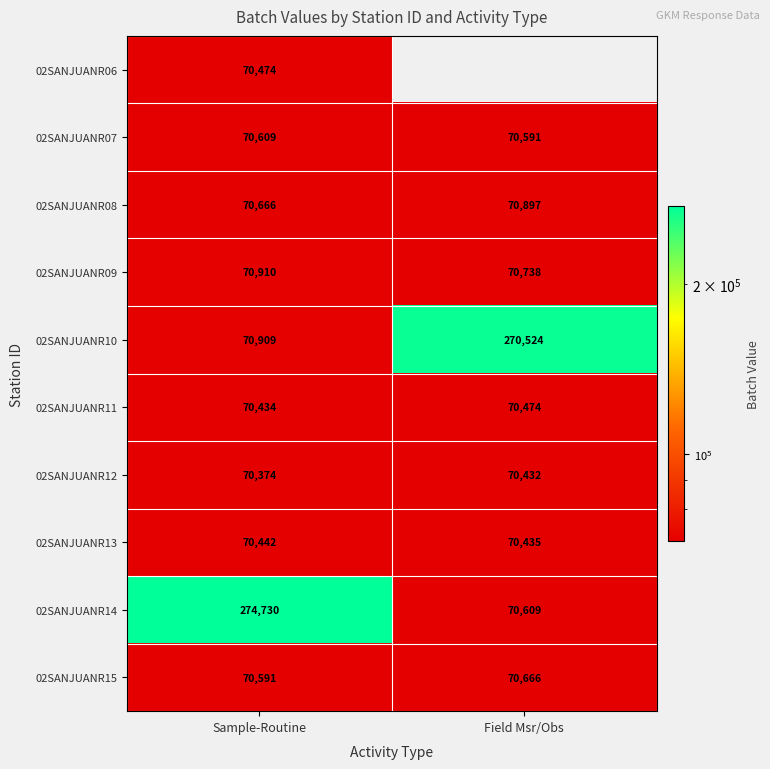

The 02SANJUANR07 series shows 70609 at Sample-Routine. True or false?

True